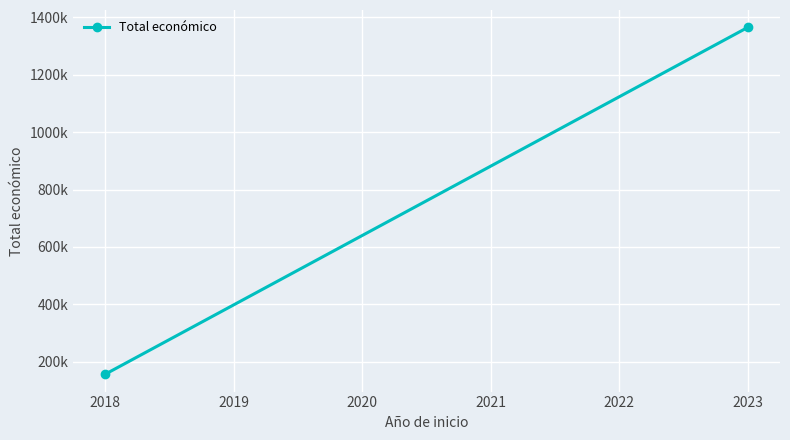

Reading right to left, list all the values displayed in this chart.

1365515	155978